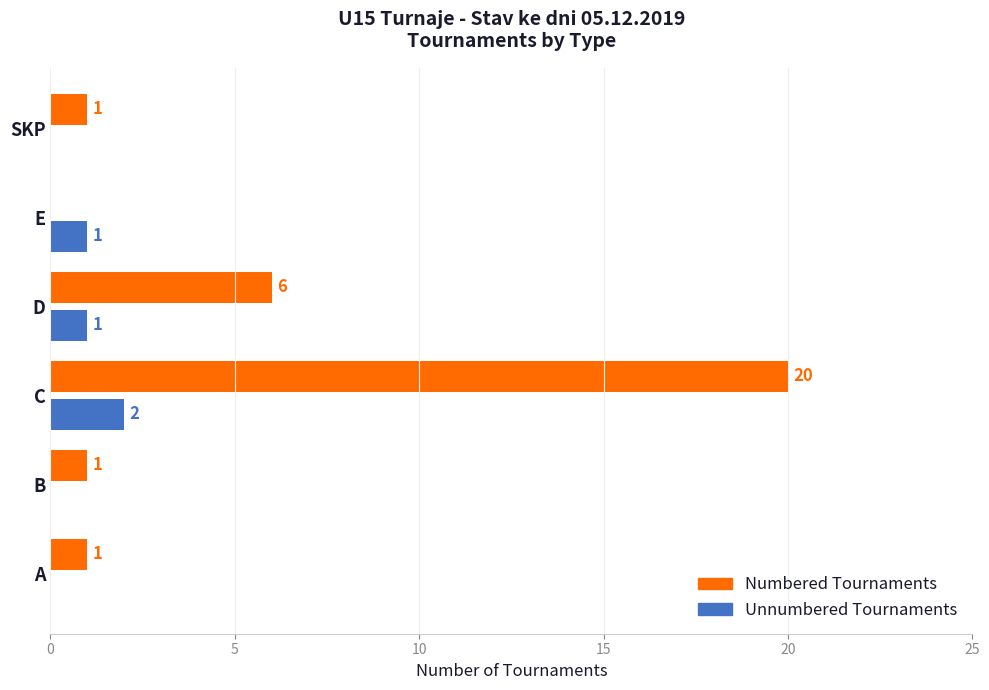

Count the number of data series in this chart.

2